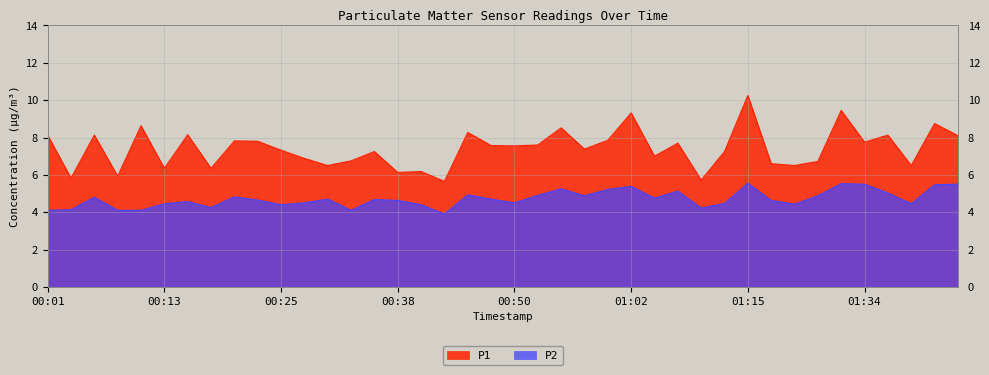

The value of P1 at 00:55 is 5.1. True or false?

False